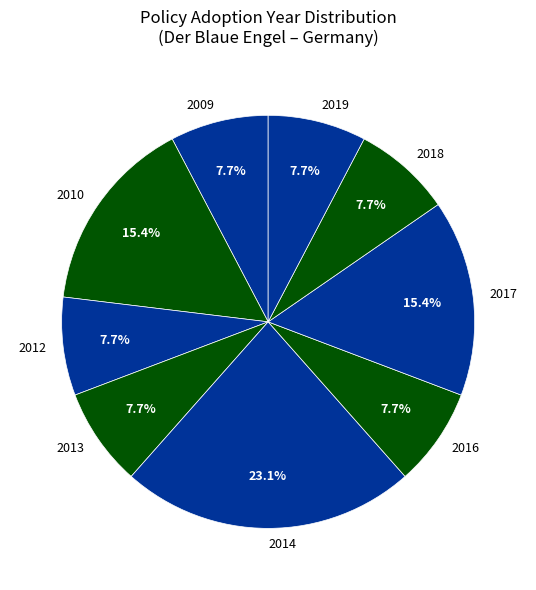

Which category has the biggest portion of the pie?

2014